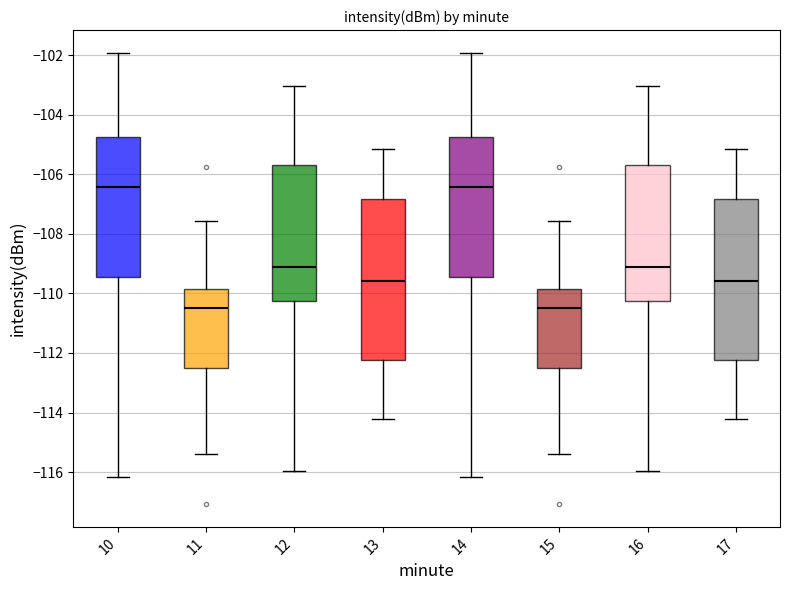

Reading left to right, read every box against the y-axis: the position of its median line, the range the box covers, and the ends of its whiskers. The values are not printed on the chart, so give them approximately, as read against the axis.

10: median -106.4, box -109.4 to -104.8, whiskers -116.2 to -102.0
11: median -110.4, box -112.4 to -109.8, whiskers -115.4 to -107.6
12: median -109.2, box -110.2 to -105.6, whiskers -116.0 to -103.0
13: median -109.6, box -112.2 to -106.8, whiskers -114.2 to -105.2
14: median -106.4, box -109.4 to -104.8, whiskers -116.2 to -102.0
15: median -110.4, box -112.4 to -109.8, whiskers -115.4 to -107.6
16: median -109.2, box -110.2 to -105.6, whiskers -116.0 to -103.0
17: median -109.6, box -112.2 to -106.8, whiskers -114.2 to -105.2